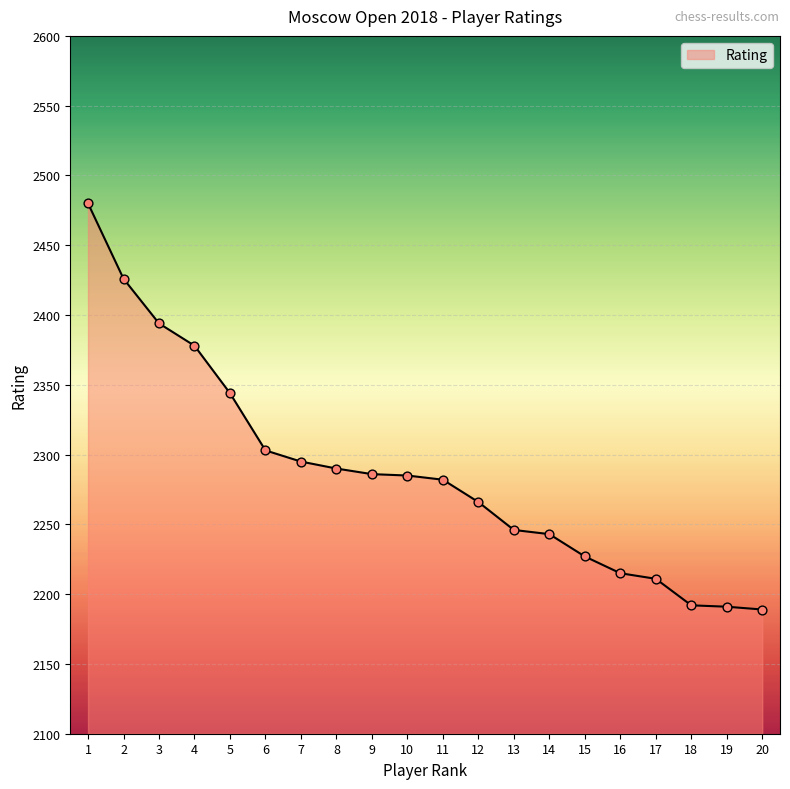

Between 19 and 9, which is larger?

9